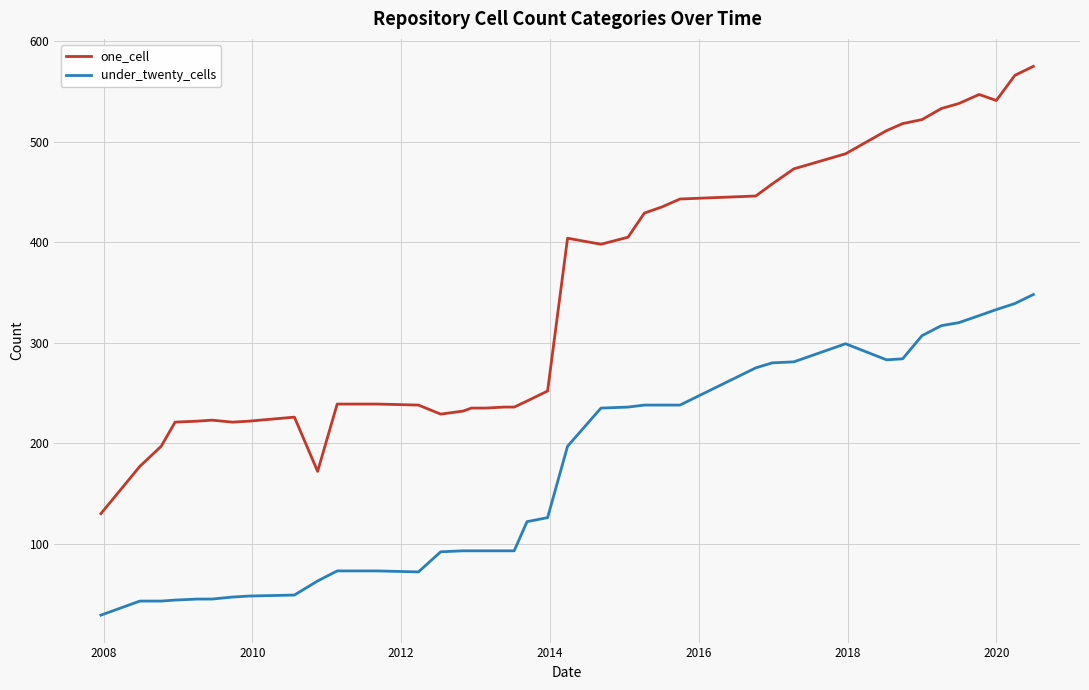

Which series has the largest total across all categories?

one_cell